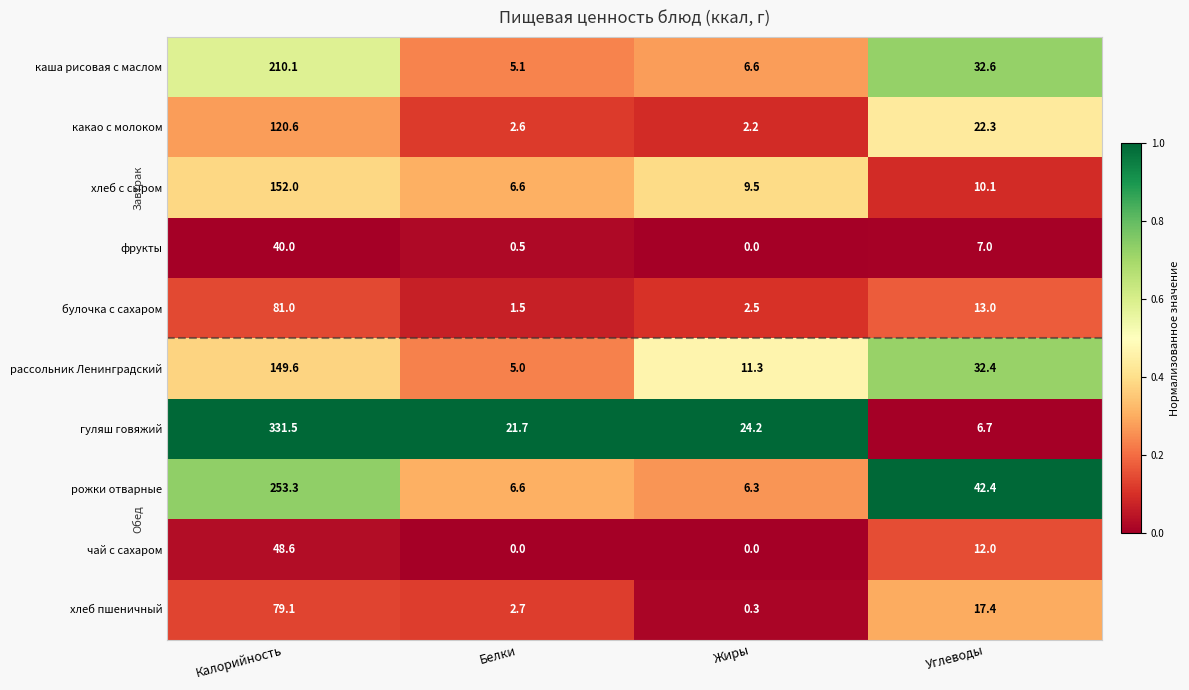

Read the хлеб пшеничный value at Жиры.

0.3